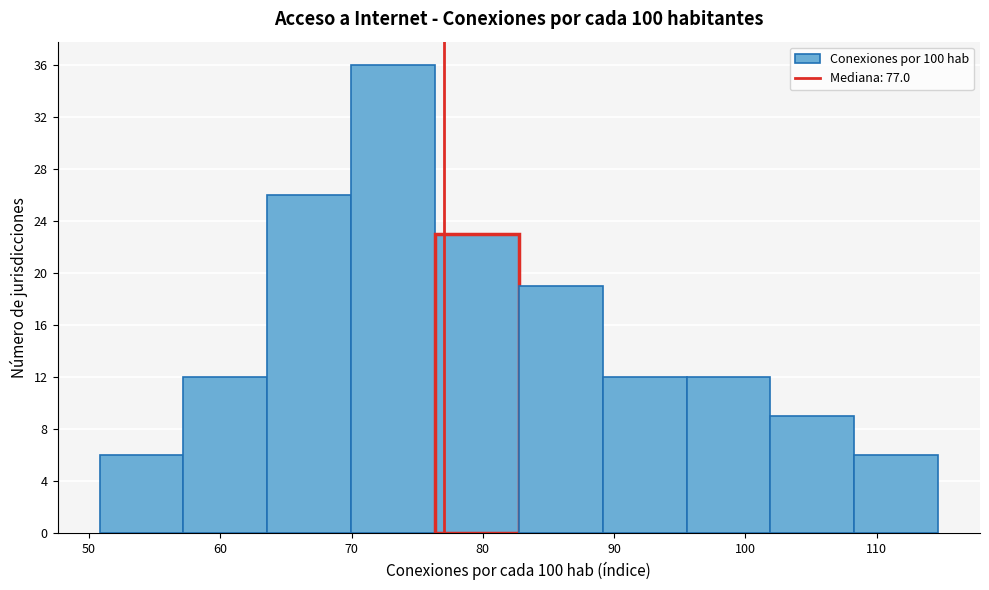

Which range on the x-axis has the tallest bar?

70 to 76